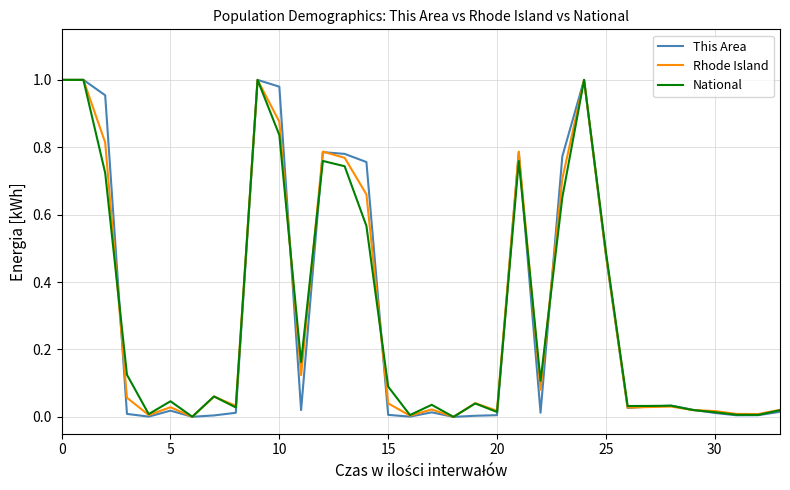

The value of This Area at 20 is 0.0. True or false?

True